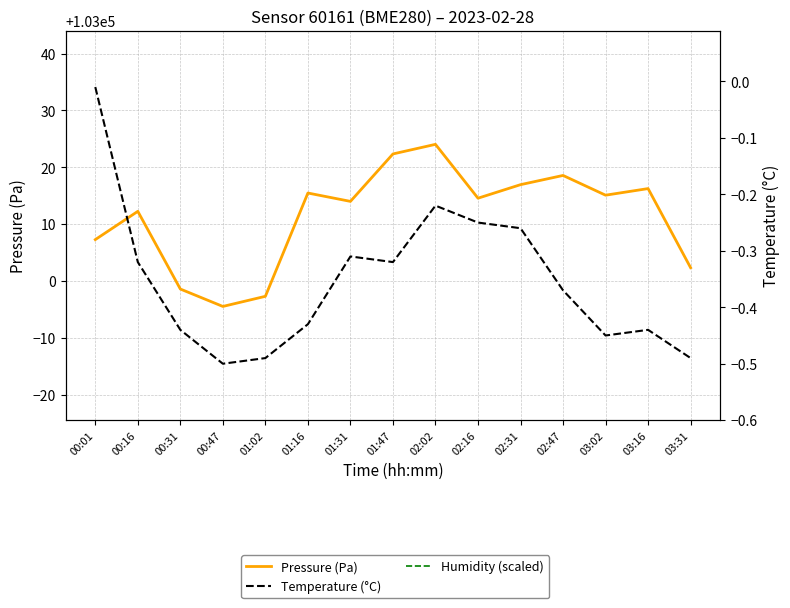

At which category does Pressure (Pa) reach its first local peak?

00:16